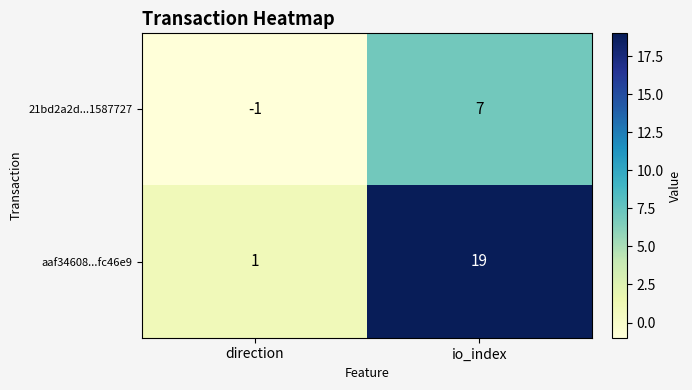

How many categories are shown in the chart?

2